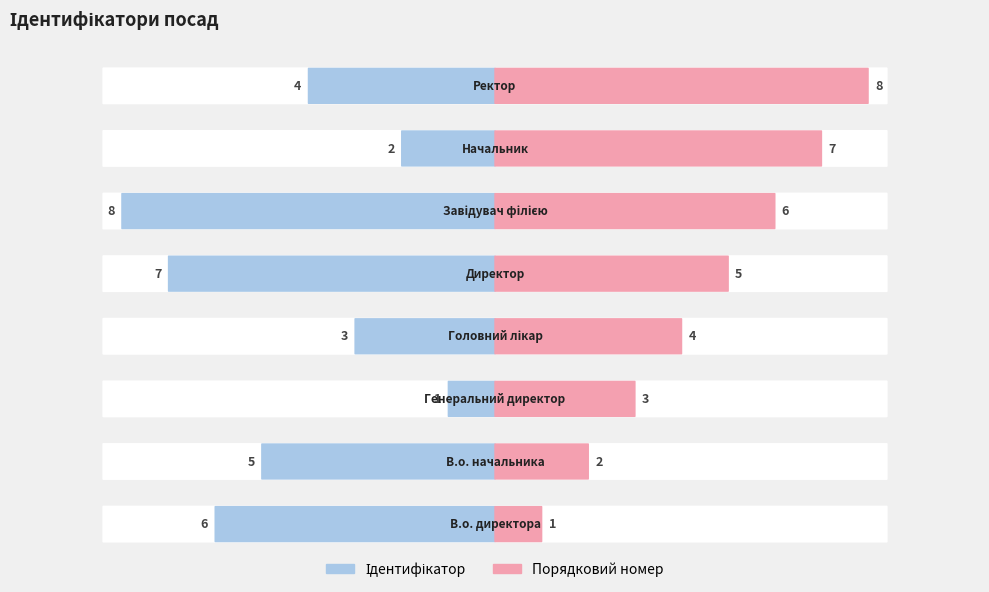

The value at Директор is 7. True or false?

True